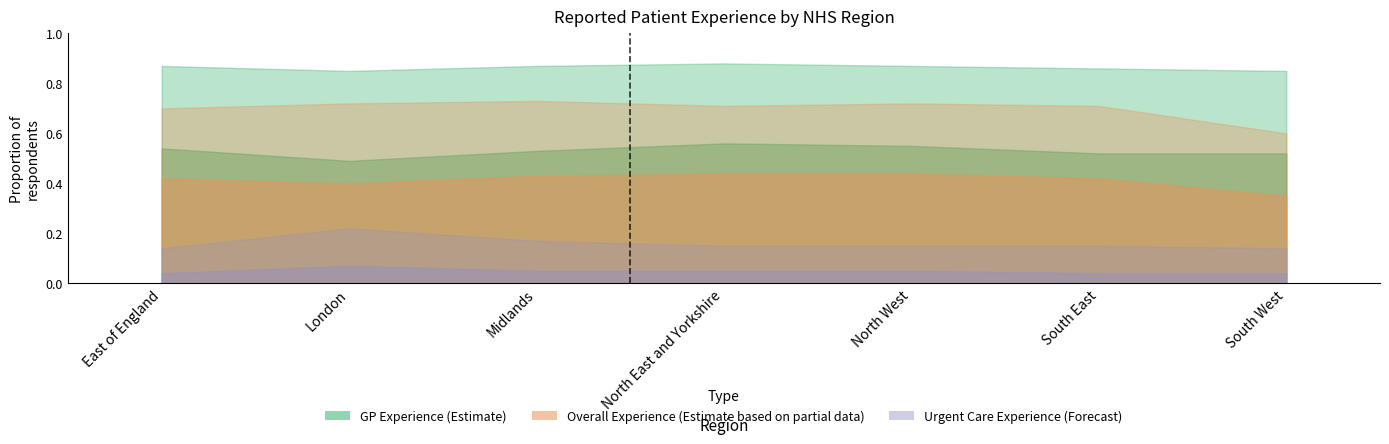

The % Very good (GP) series shows 0.2 at South East. True or false?

False